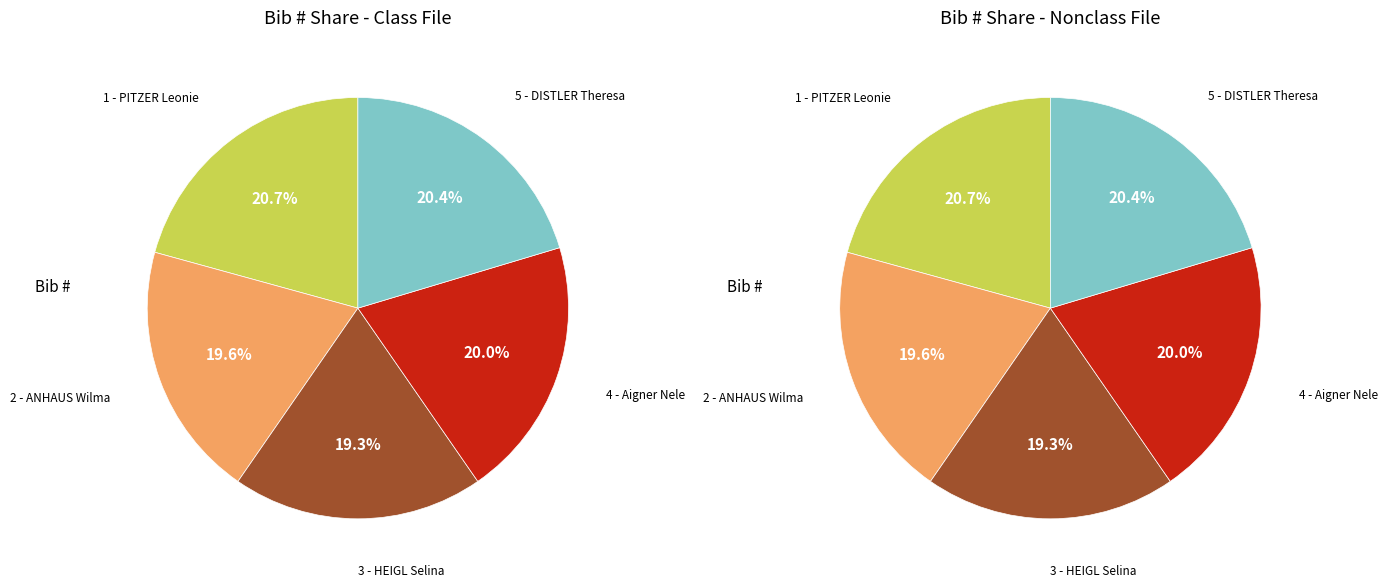

Is it true that 4 - Aigner Nele is 20% of the pie?

True